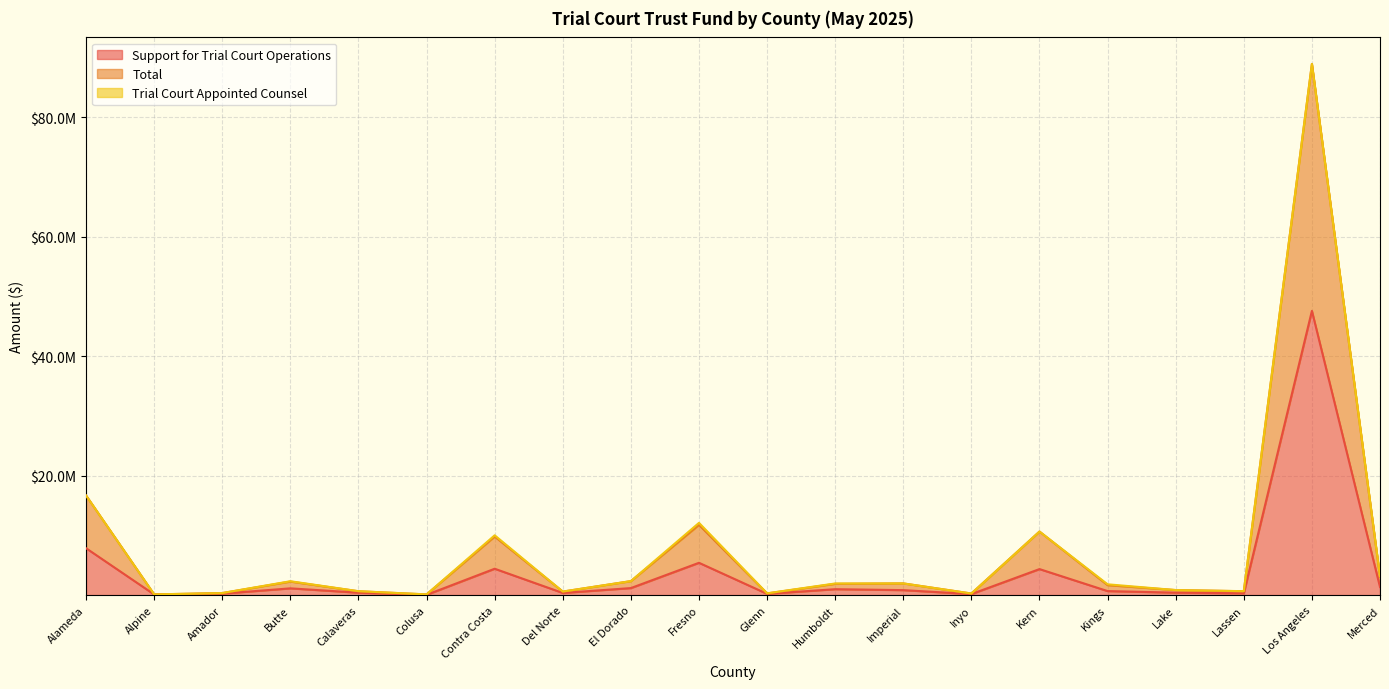

True or false: Total and Support for Trial Court Operations intersect in this chart.

False